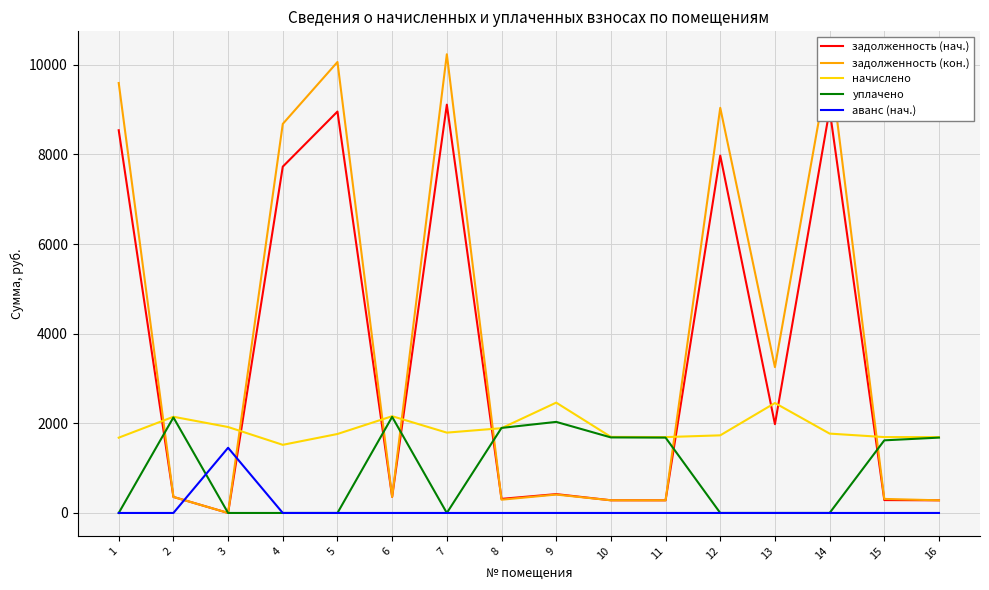

Which series has the largest range (max minus min)?

задолженность (кон.)